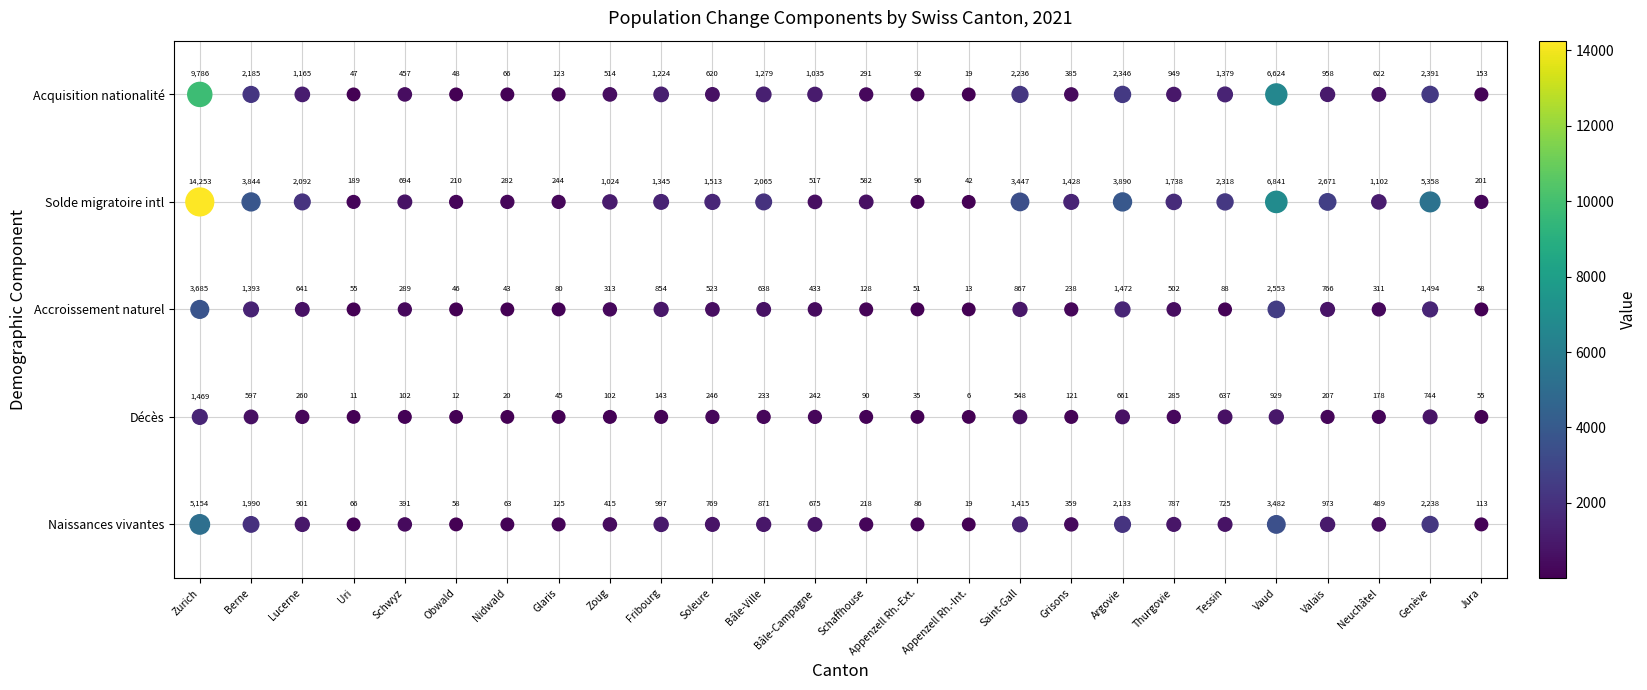

The value of Accroissement naturel at Appenzell Rh.-Int. is 1. True or false?

False